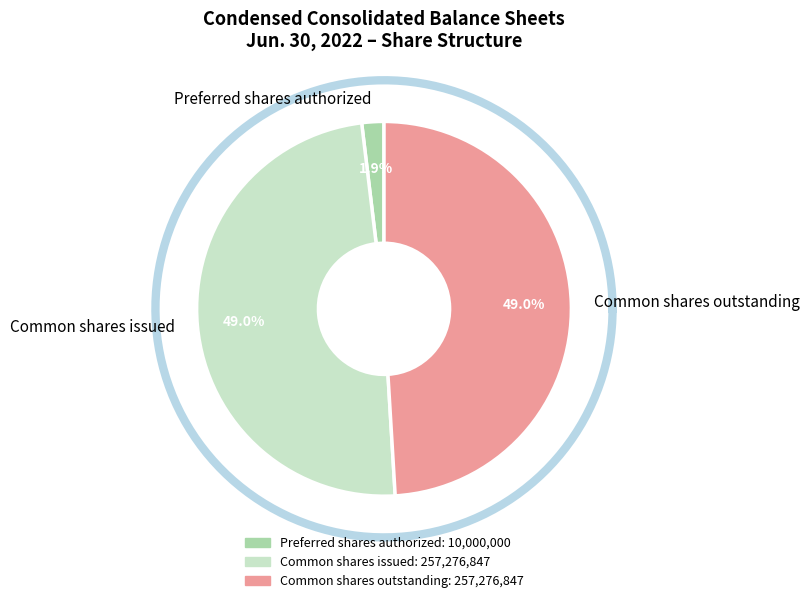

What is the largest slice in the pie chart?

Common shares issued